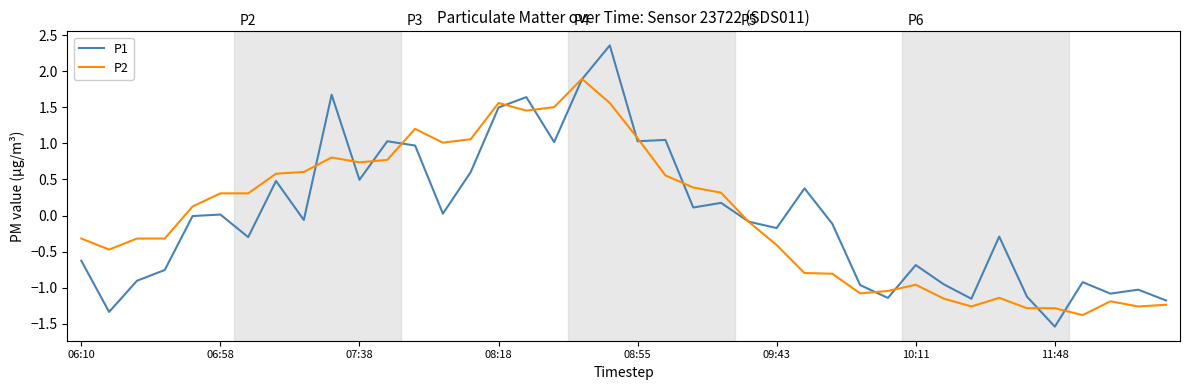

What is the minimum value shown in the chart?

-1.5